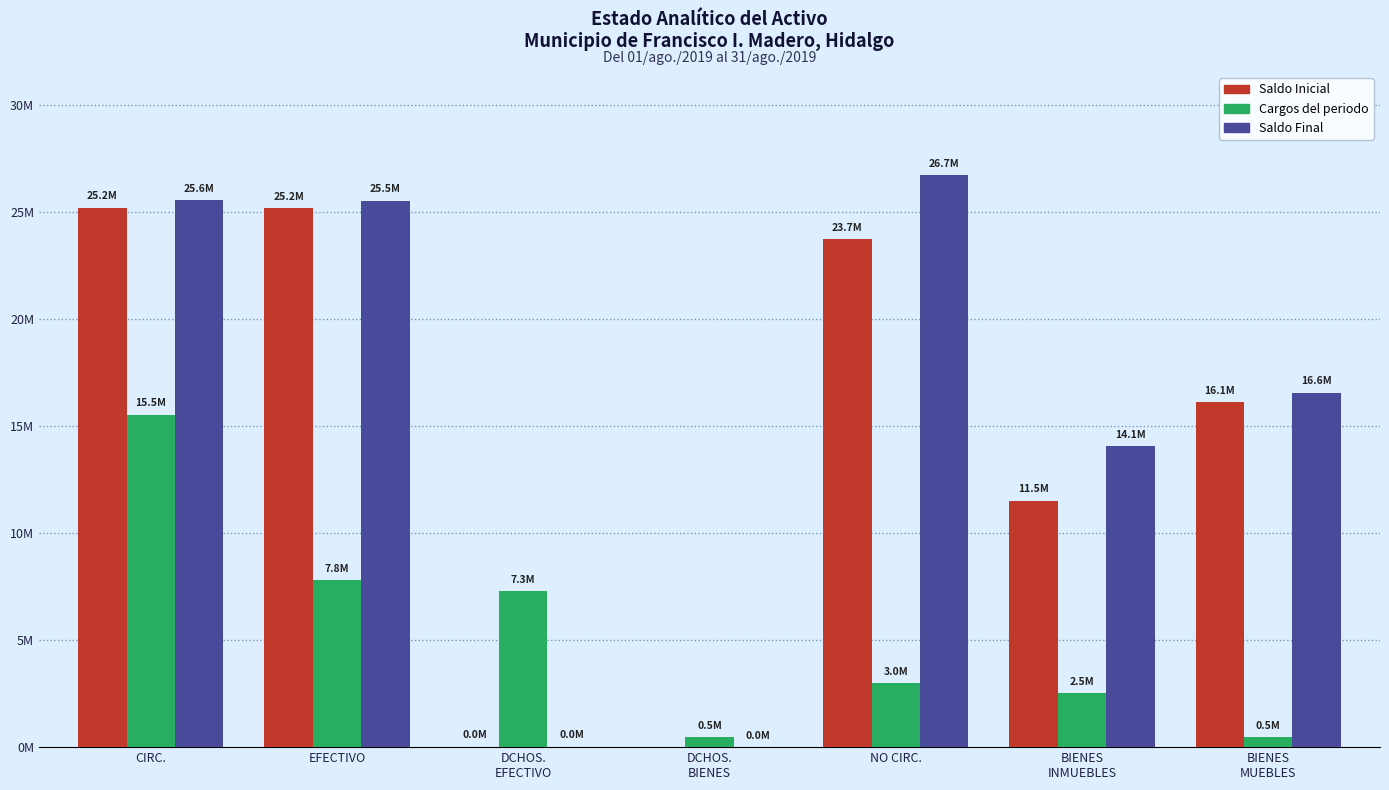

What is the highest value of the Saldo Final series?

26740239.0